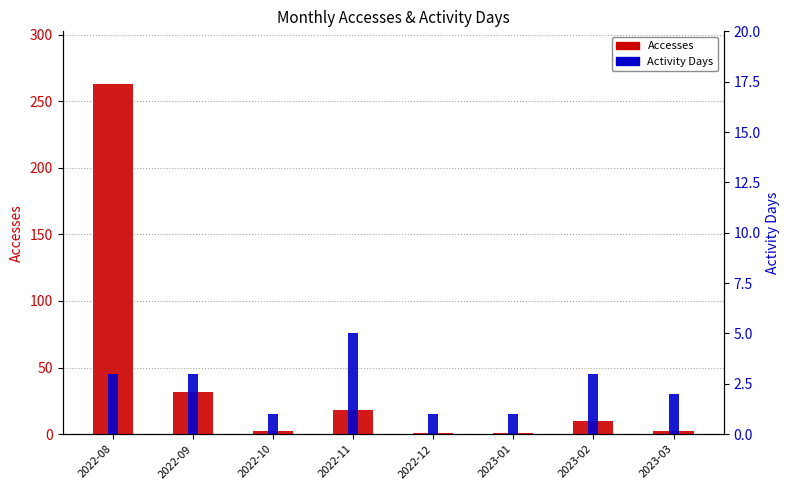

The value of Accesses at 2023-01 is 2. True or false?

False